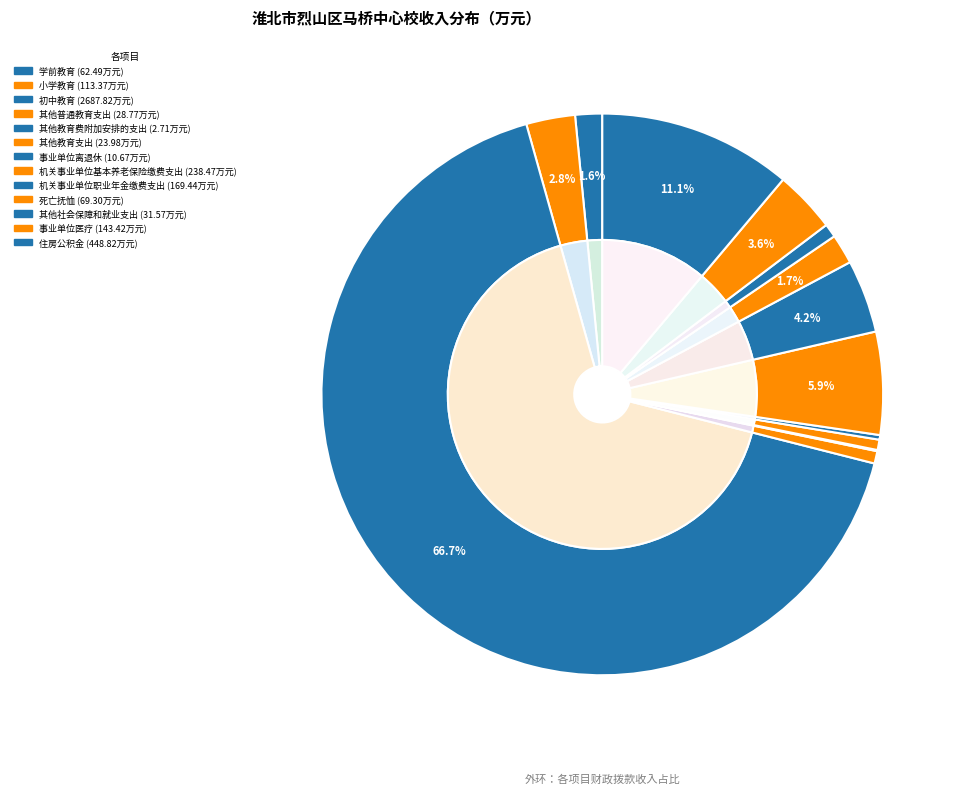

To the nearest percent, what is the average slice percentage?

8%